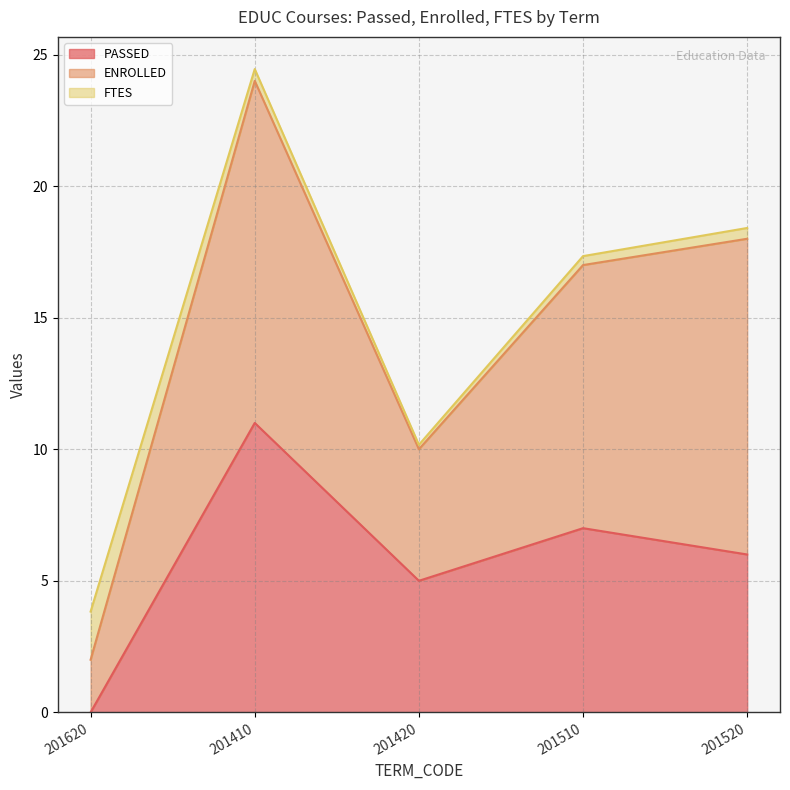

What is the label of the 1st point from the right?

201520